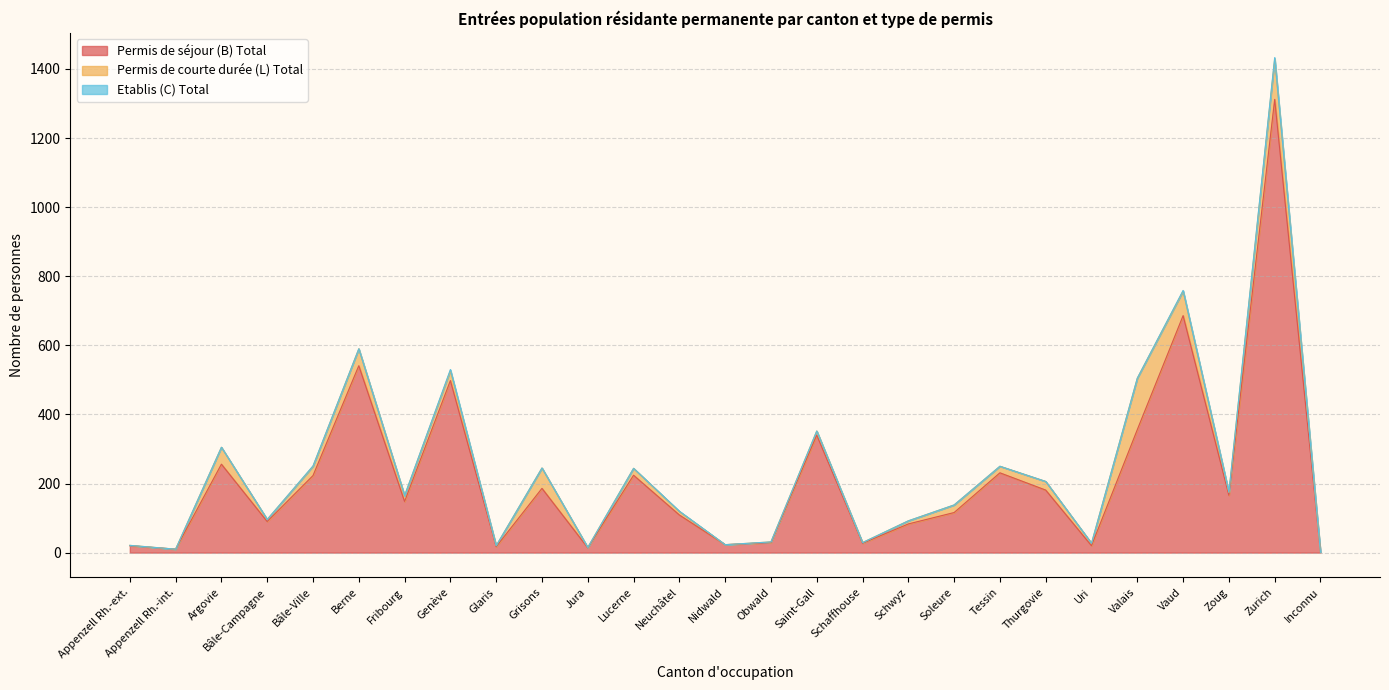

Count the number of categories in the chart.

27